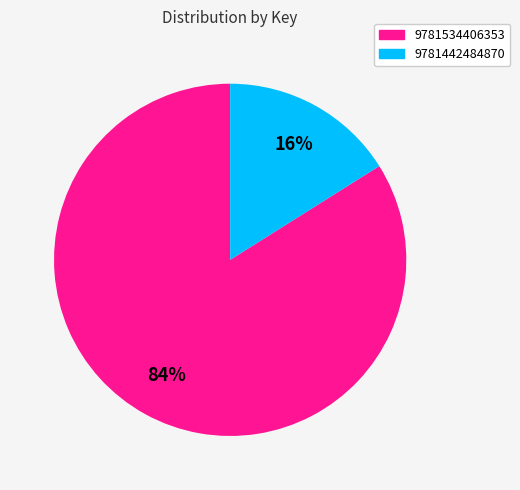

To the nearest percent, what is the difference between the 9781534406353 and 9781442484870 slice percentages?

68%